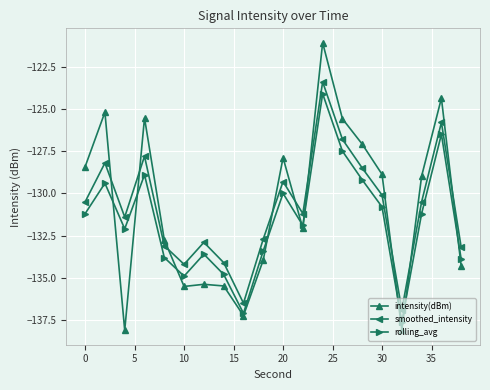

What is the minimum value for rolling_avg?

-137.6